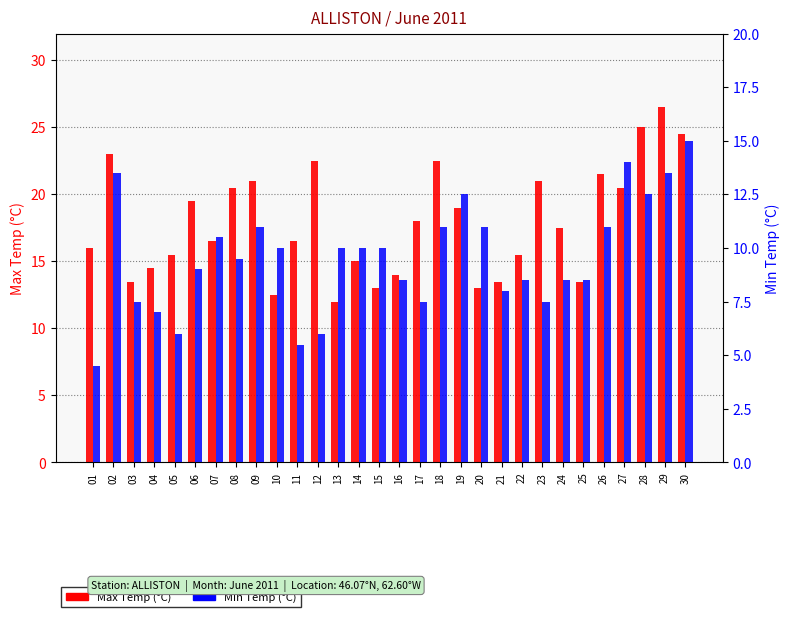

Which category has the lowest value in the Max Temp (°C) series?

13